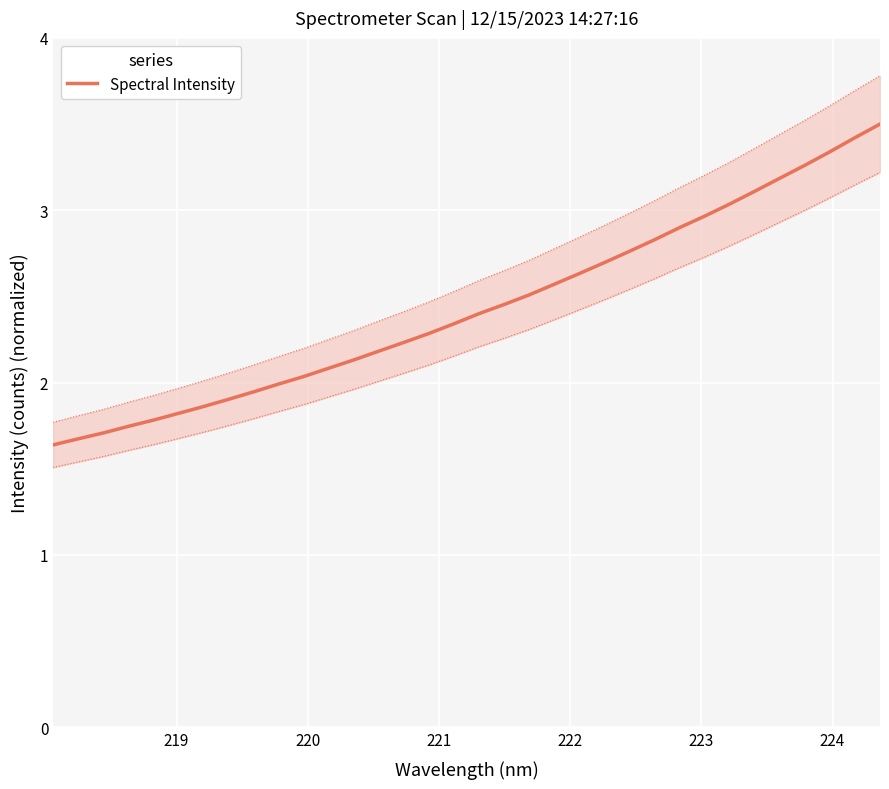

True or false: the data has more than 0 interior local peaks.

False